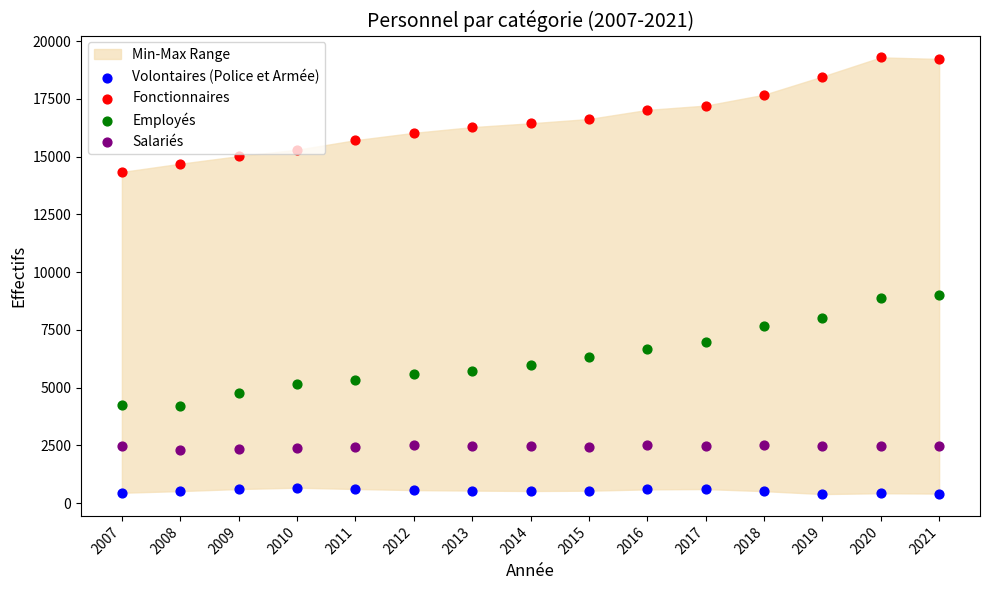

What are all the series names shown in the legend?

Volontaires (Police et Armée), Fonctionnaires, Employés, Salariés